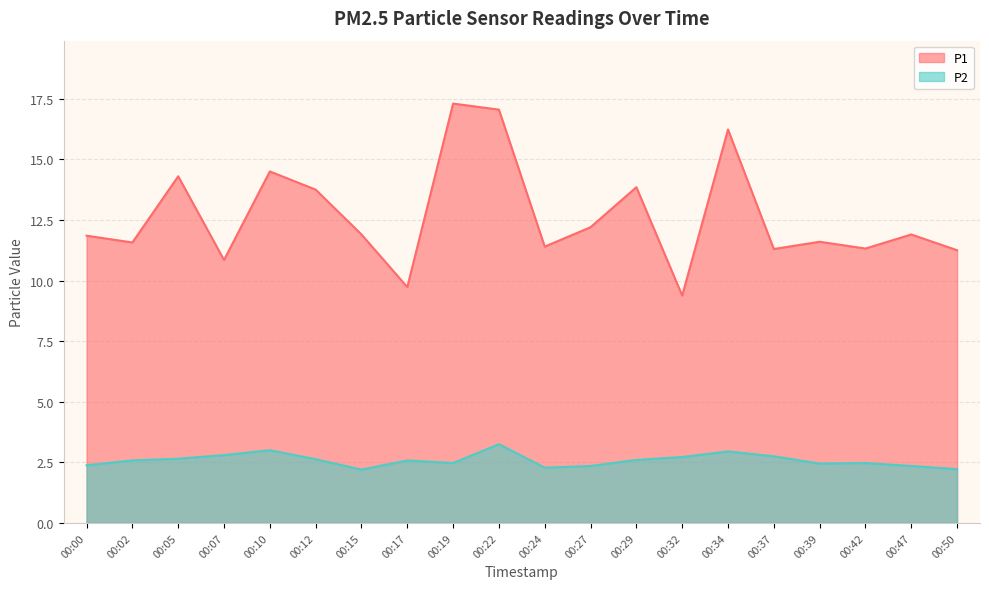

Reading left to right, extract all data points from this chart.

P1: 11.8	11.6	14.3	10.8	14.5	13.8	11.9	9.7	17.3	17.1	11.4	12.2	13.8	9.4	16.2	11.3	11.6	11.3	11.9	11.2
P2: 2.4	2.6	2.6	2.8	3.0	2.6	2.2	2.6	2.5	3.2	2.3	2.4	2.6	2.7	3.0	2.8	2.5	2.5	2.4	2.2